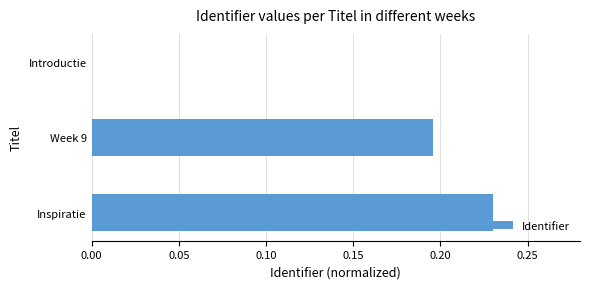

What is the sum of the values at Inspiratie and Week 9?

0.4